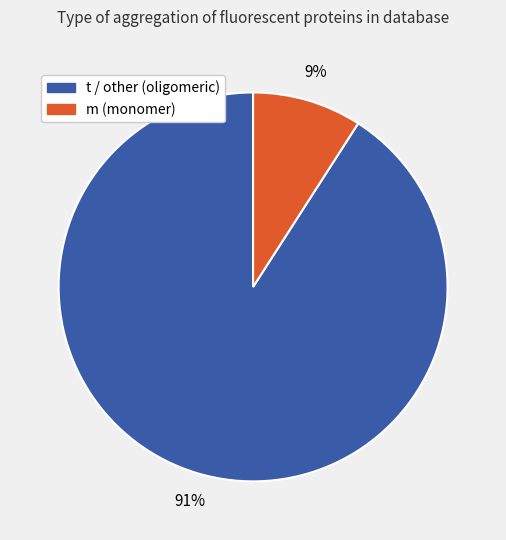

Count the number of slices in the pie.

2